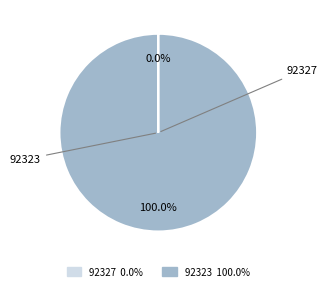

To the nearest percent, what percentage of the pie is 92323?

100%